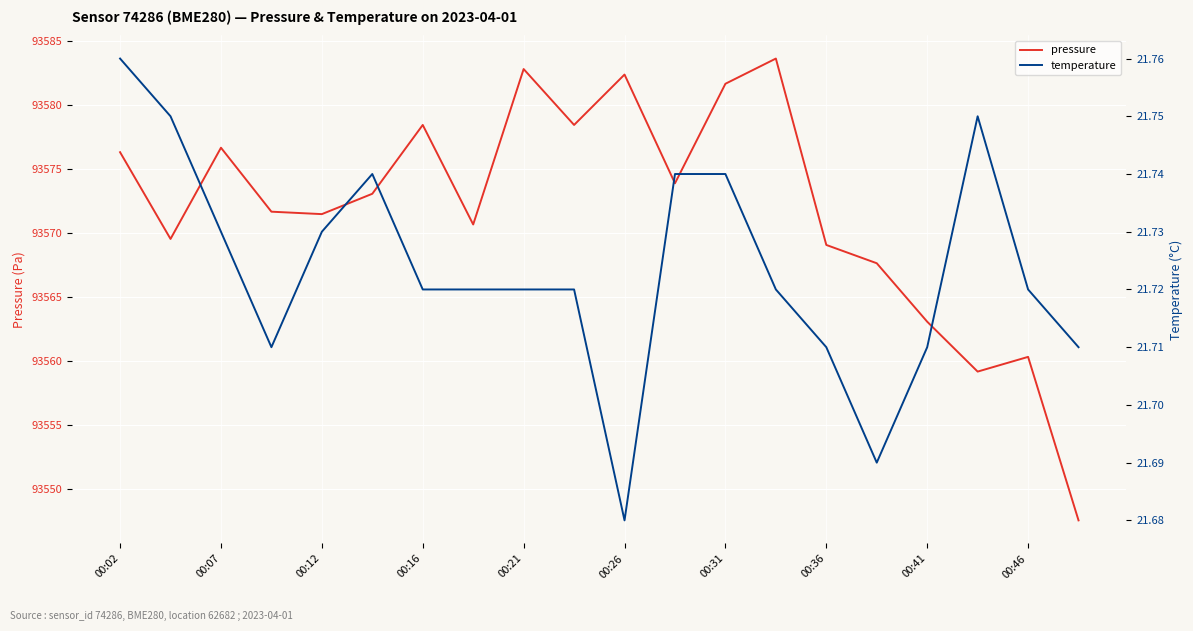

True or false: temperature and pressure cross at least once.

False